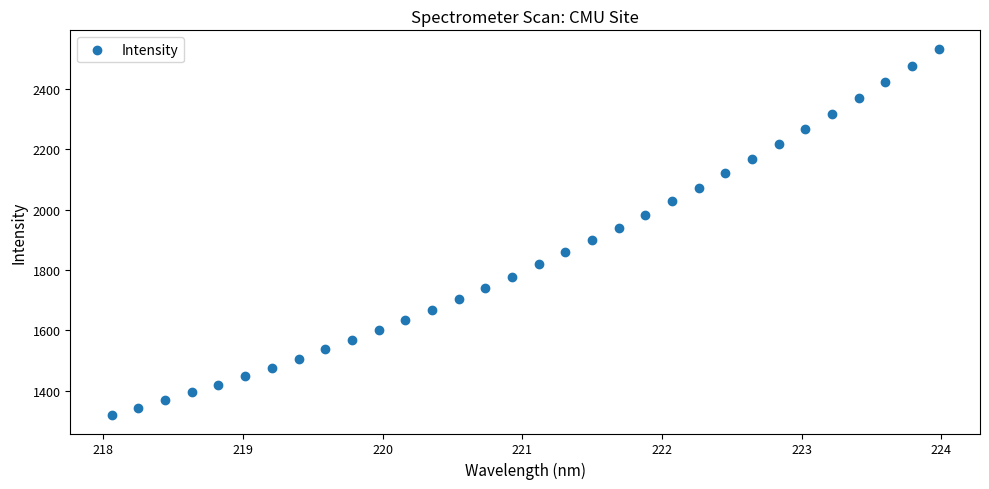

What is the range of X values (max minus min)?

5.9